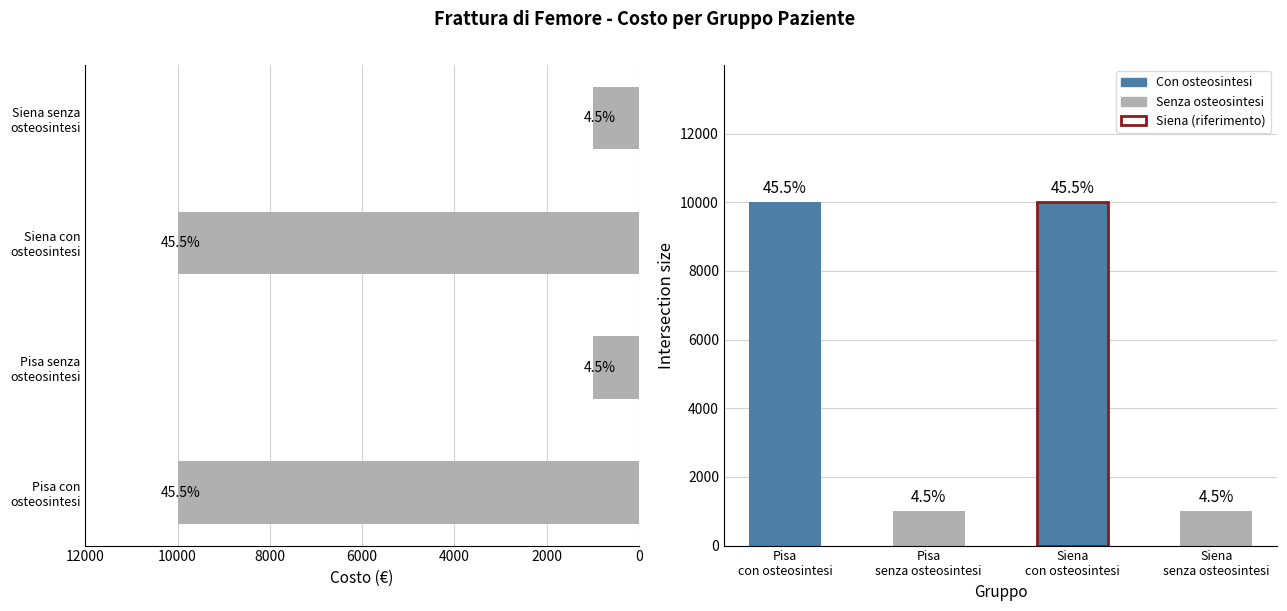

What is the label of the 2nd bar from the left?

Pisa senza osteosintesi